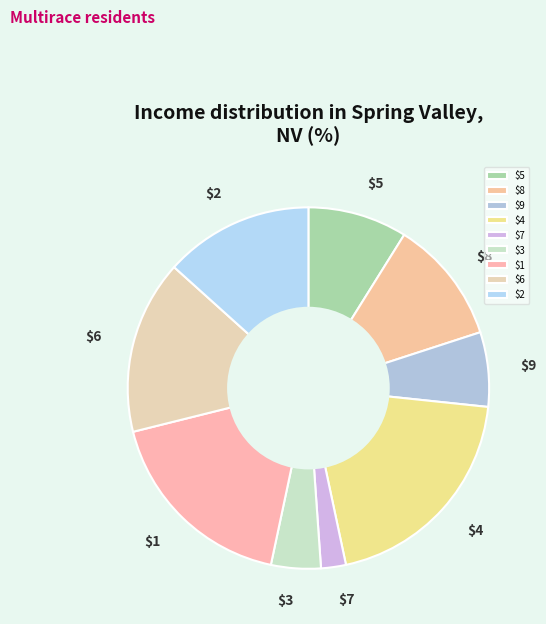

Is it true that $1 is 4% of the pie?

False